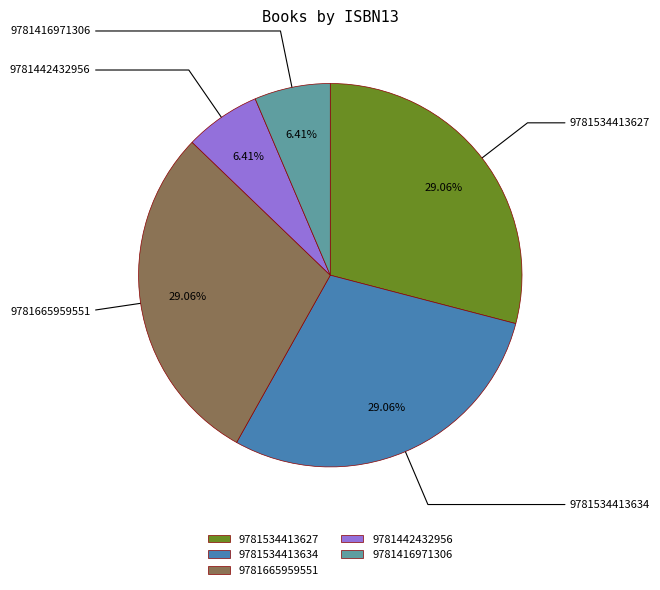

Combined, what portion of the pie is 9781442432956 and 9781665959551?

35.5%